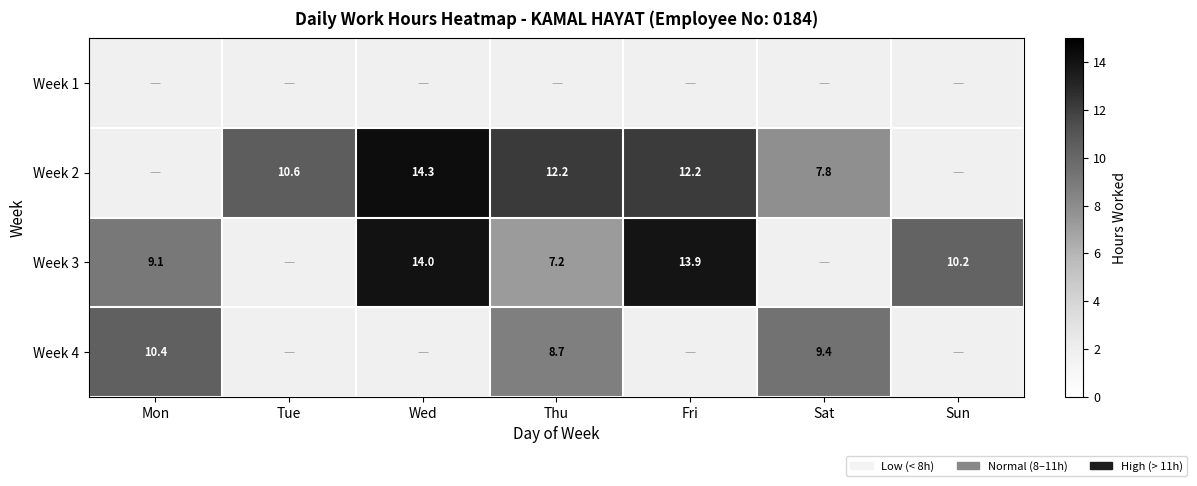

At which category does the chart reach its peak across all series?

Wed